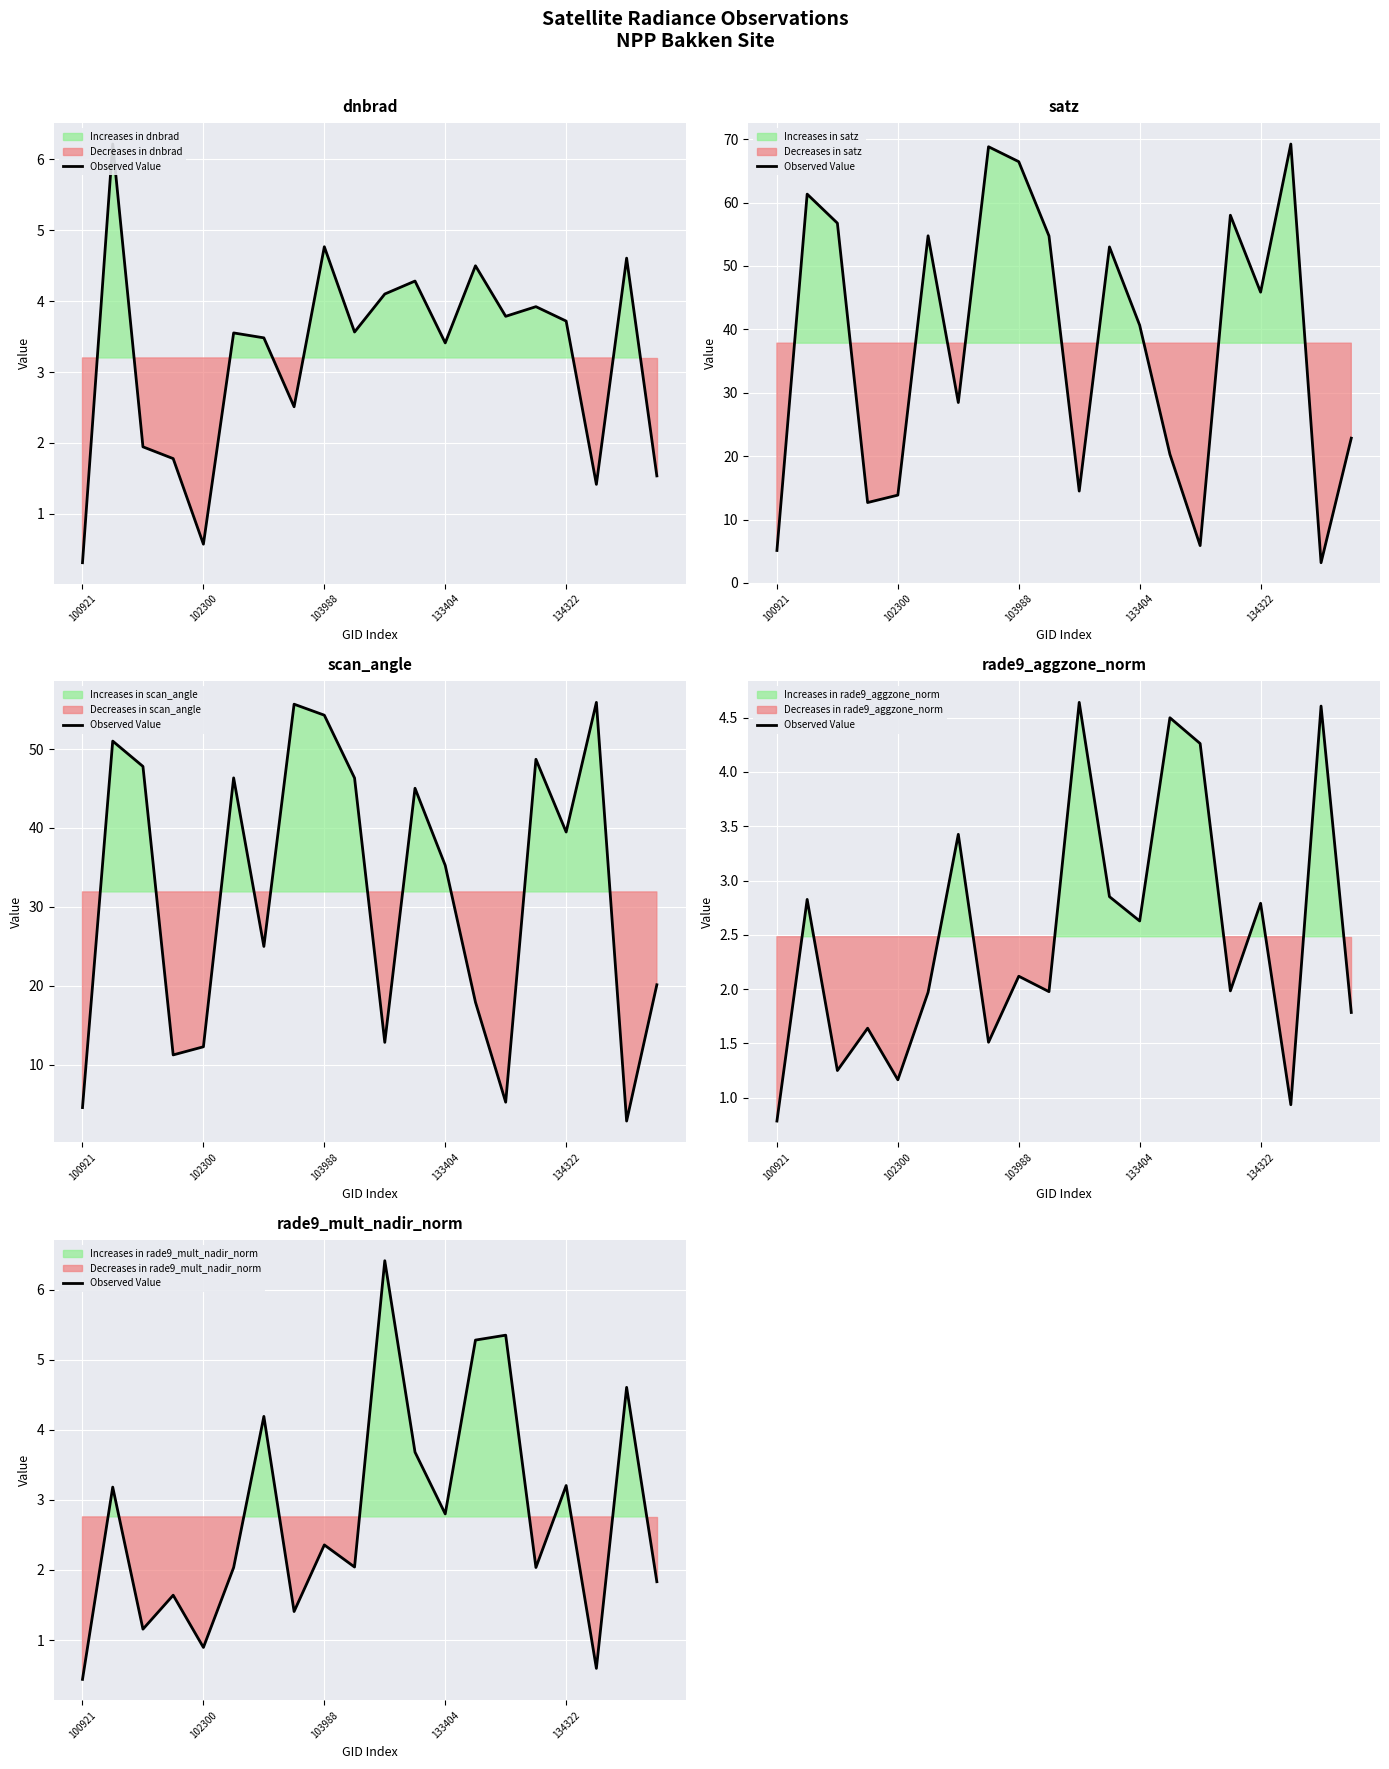

The chart shows a value of 2.0 at 134322. True or false?

False